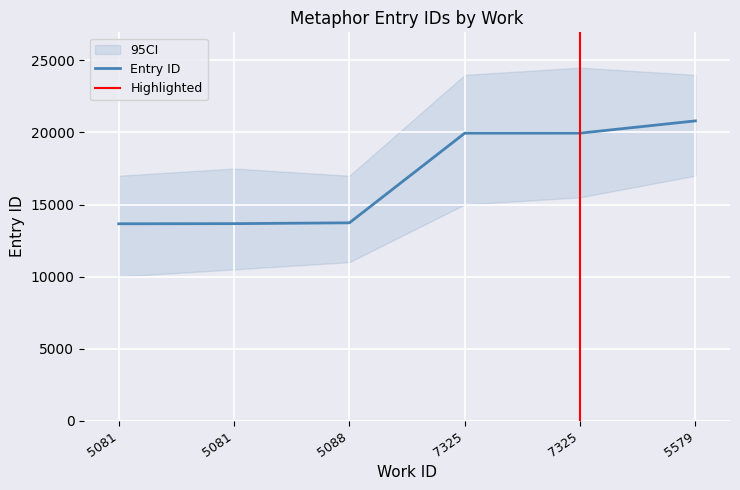

Rank the categories by value from highest to lowest.

5579, 7325, 7325, 5088, 5081, 5081